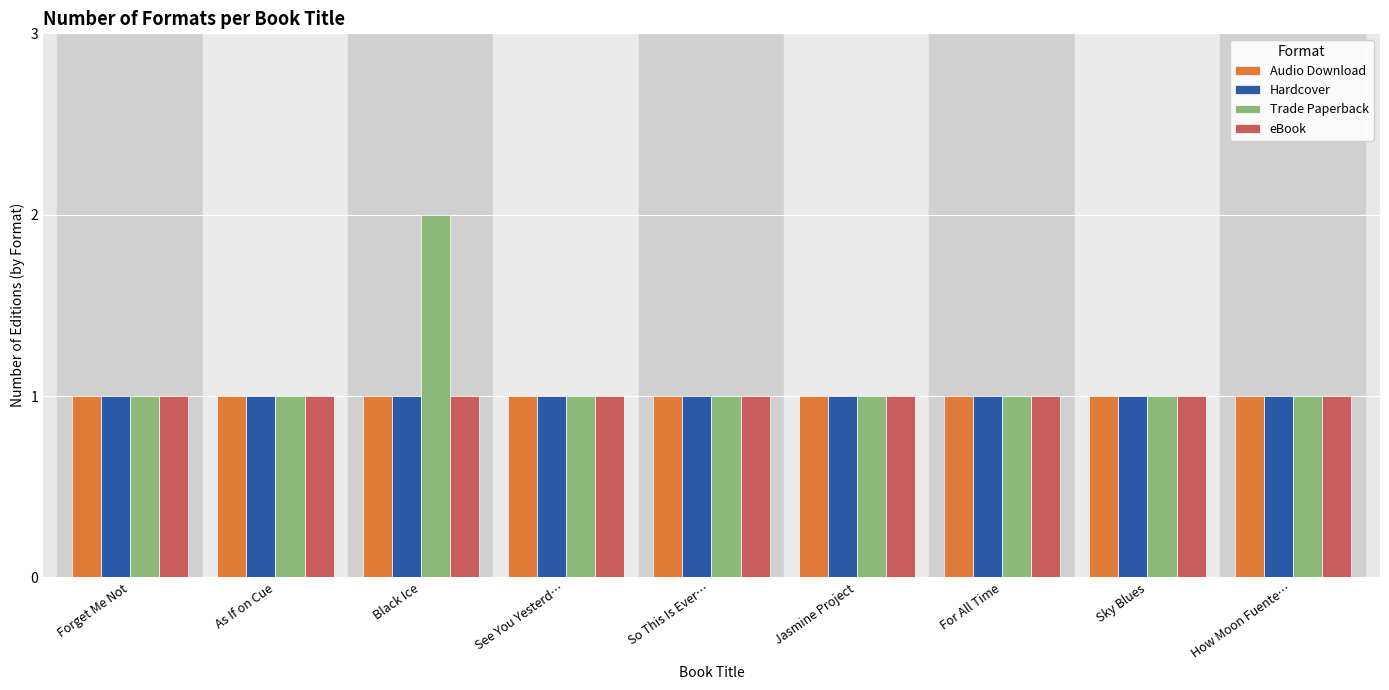

The Trade Paperback series shows 1 at See You Yesterd…. True or false?

True